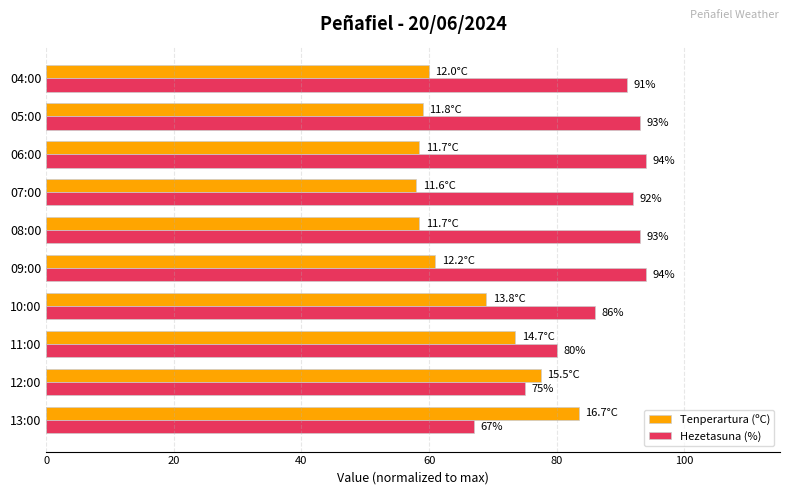

What is the difference between the maximum and minimum values in the Hezetasuna (%) series?

27.0